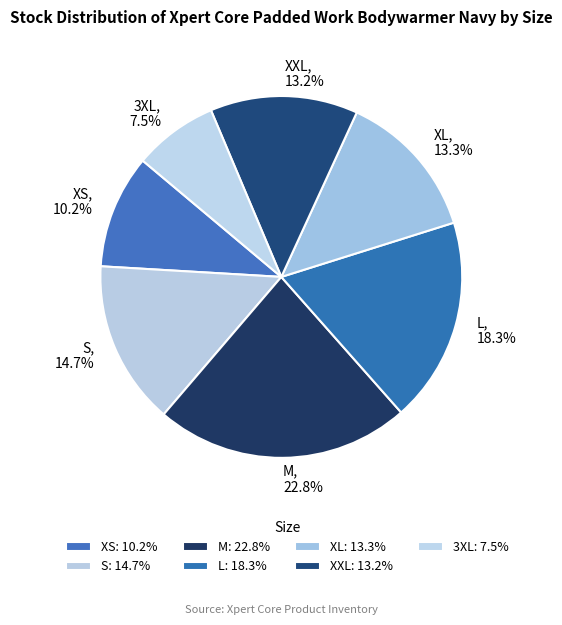

What is the total percentage of S and XXL?

27.9%